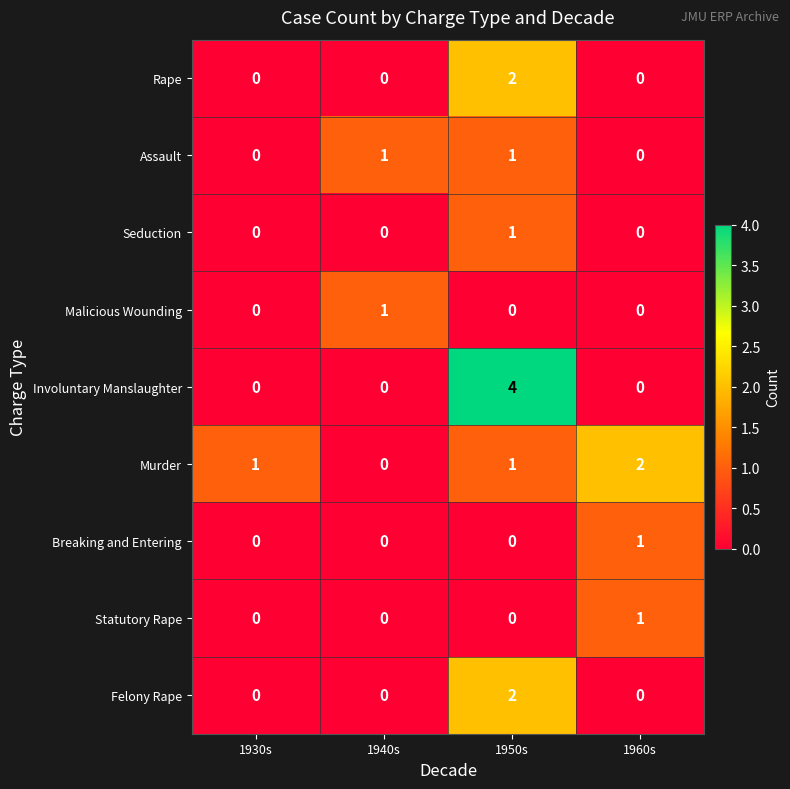

At which category does the chart reach its peak across all series?

1950s